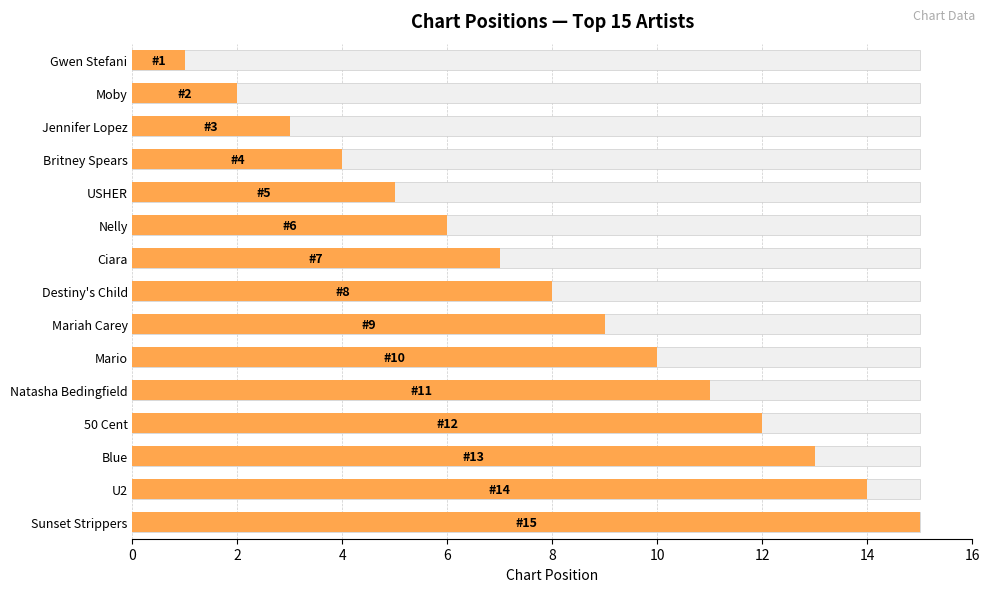

What is the value of the 3rd bar from the left?

3